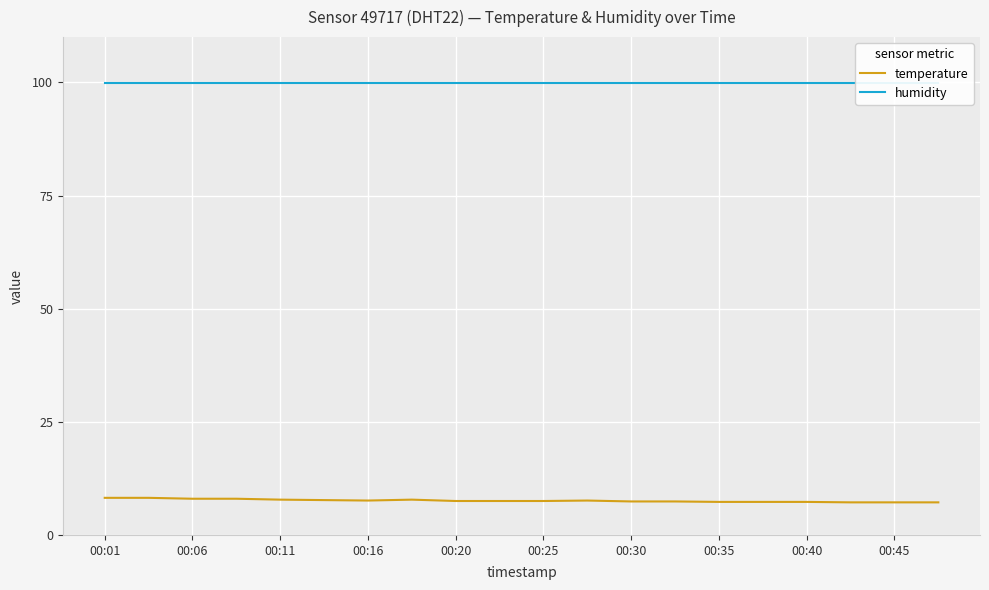

Is it true that temperature equals 7.3 at 00:35?

True